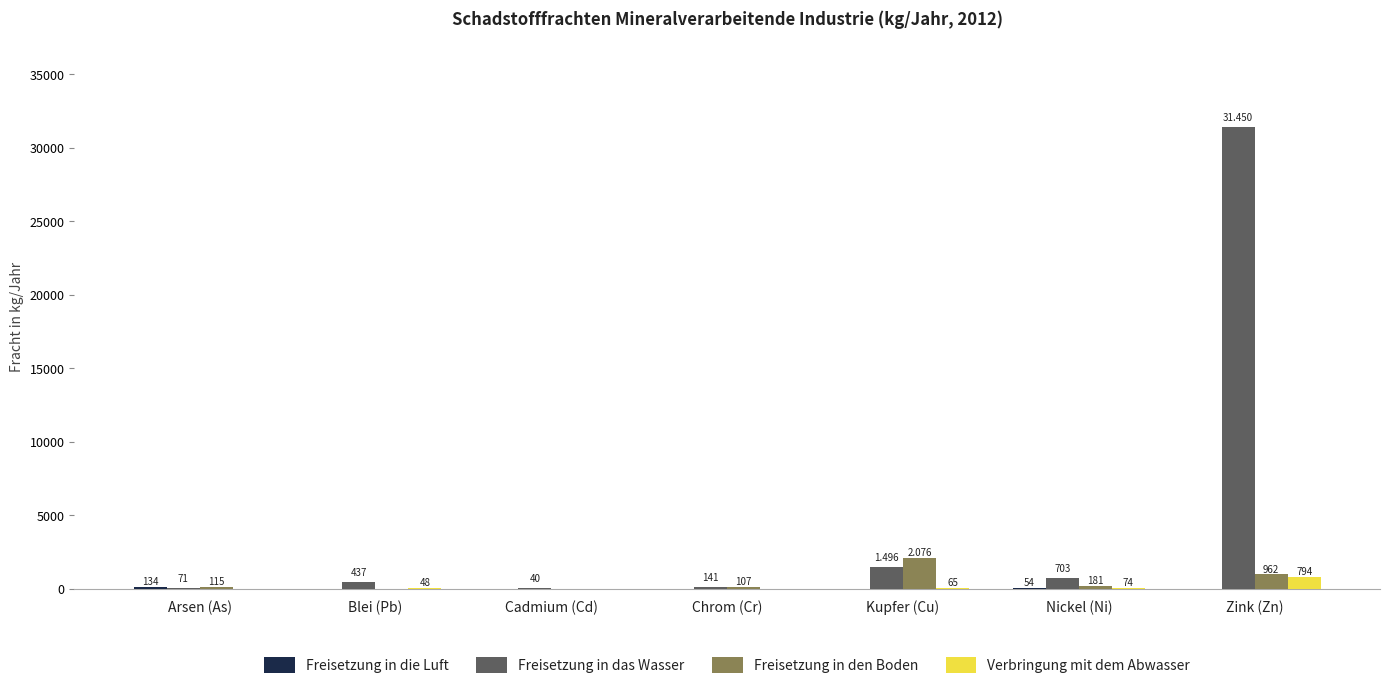

How many series are shown in this chart?

4